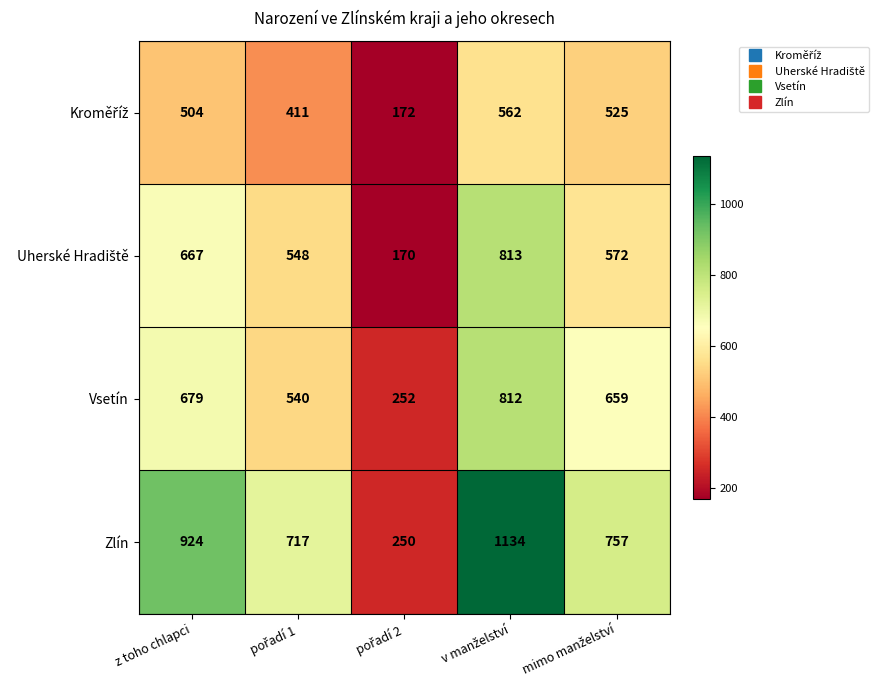

What is the difference between the maximum and second lowest values in the Zlín series?

417